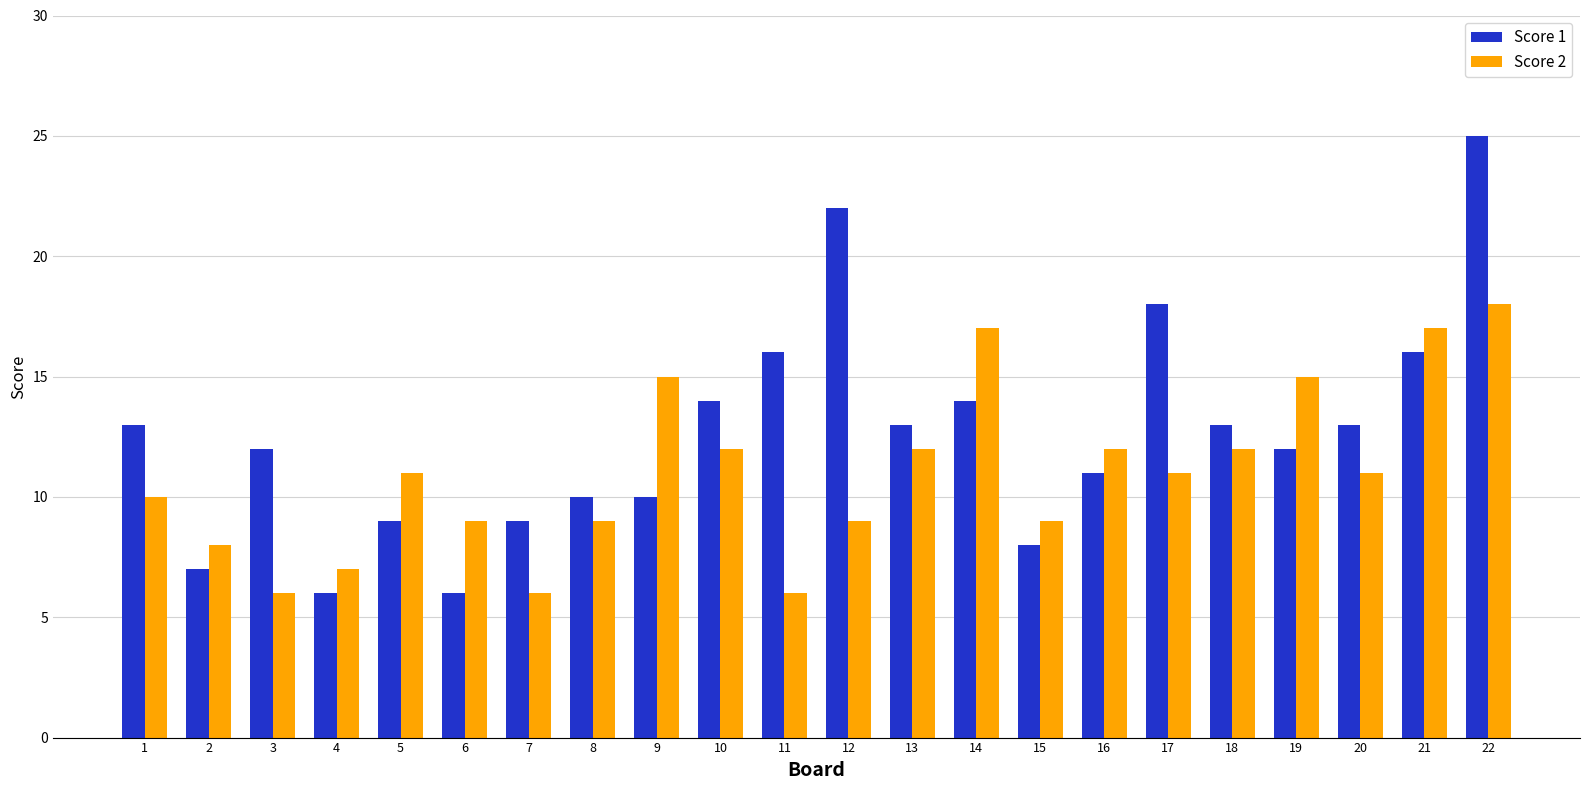

At 3, list the series in order from smallest to largest.

Score 2, Score 1